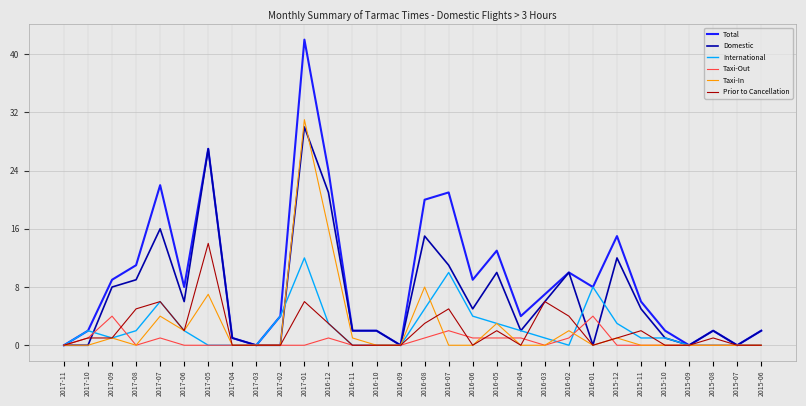

What is the difference between the maximum and minimum values in the Taxi-In series?

31